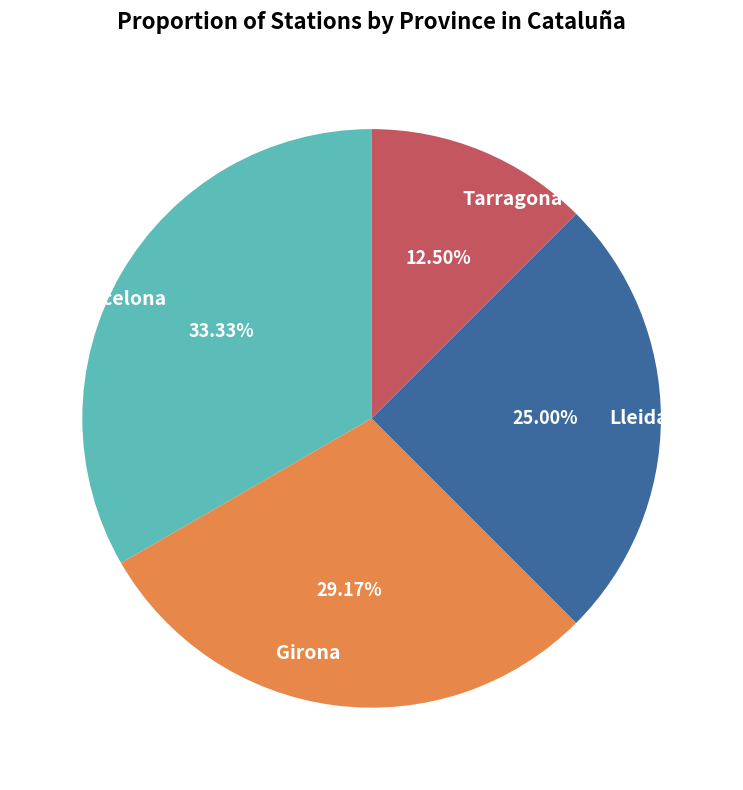

Count the number of slices in the pie.

4